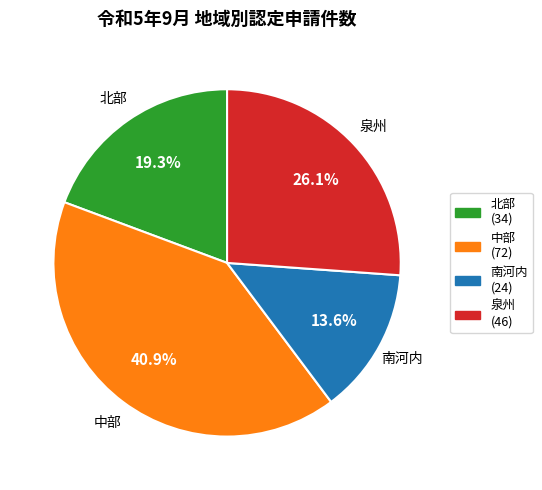

What percentage is the 泉州 slice, to the nearest percent?

26%